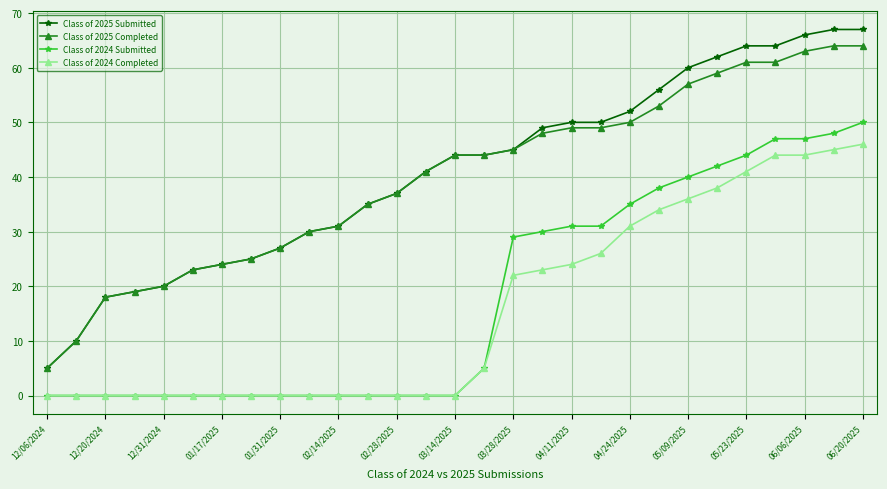

Which series has the largest range (max minus min)?

Class of 2025 Submitted